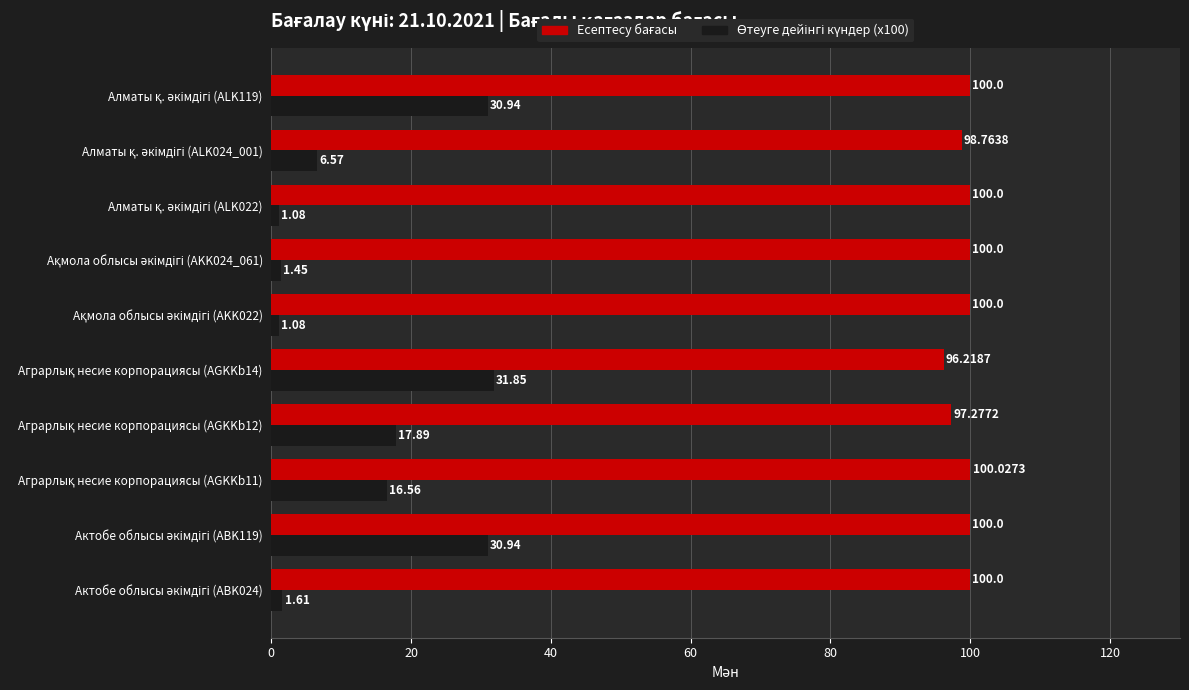

At how many categories does at least one series exceed 83?

10